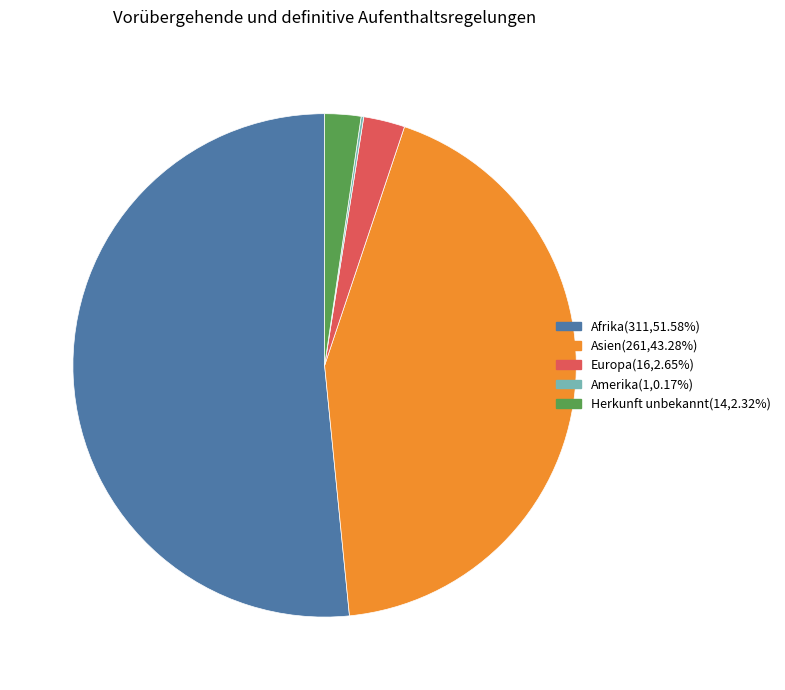

Is there a majority slice in this chart?

Yes